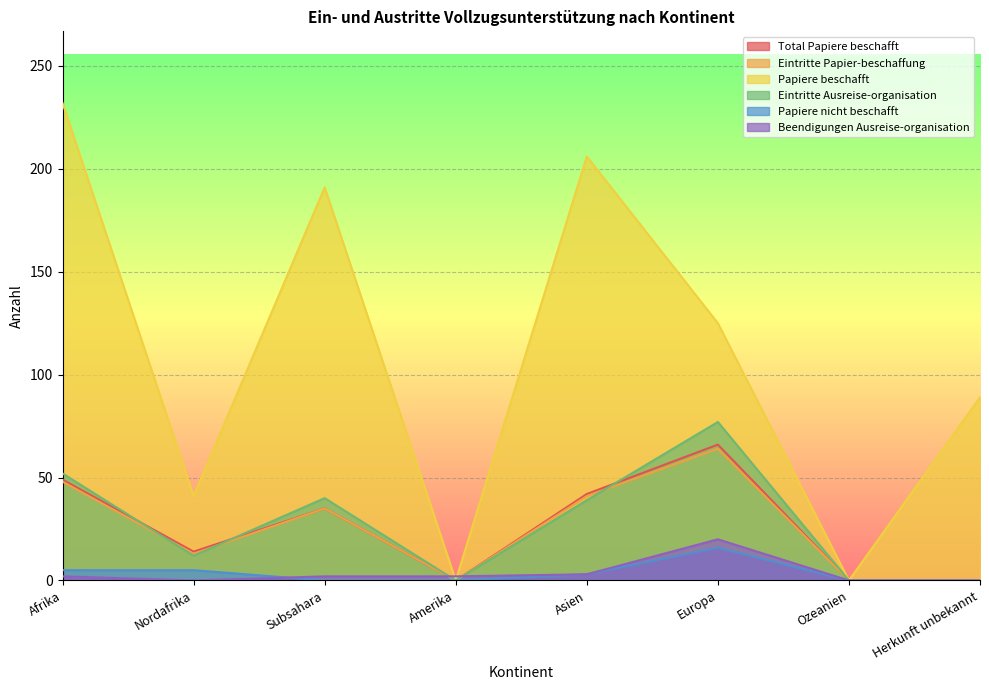

What is the sum of all Eintritte Papier-beschaffung values?

201